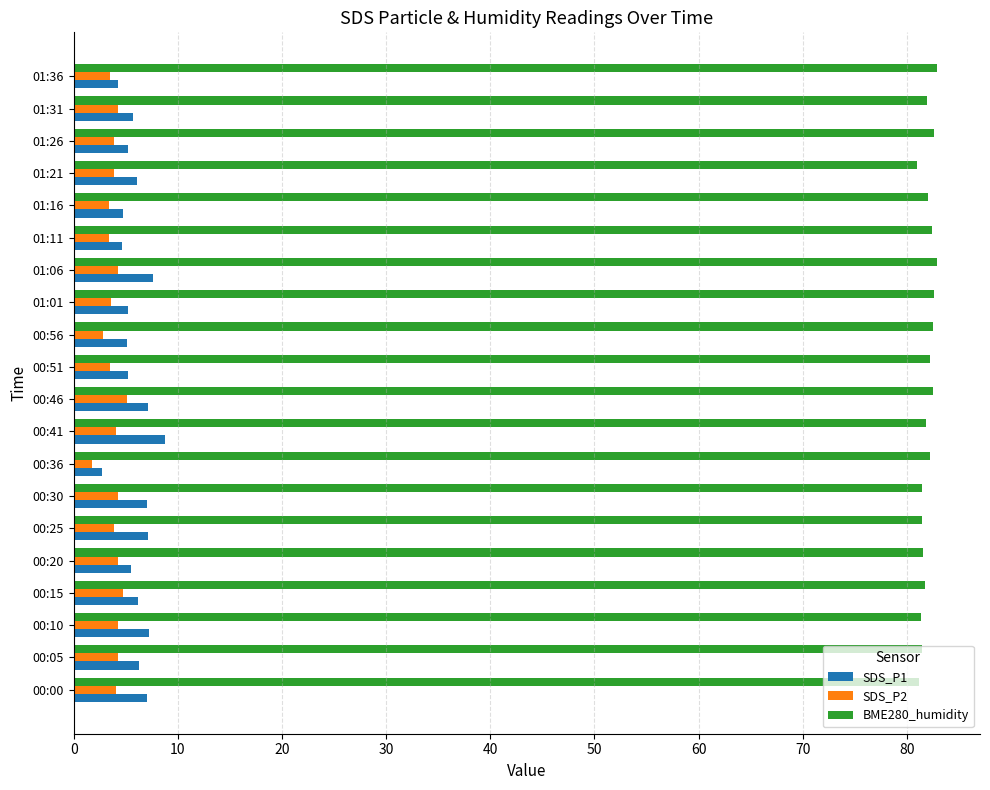

How many distinct data groups are displayed?

3